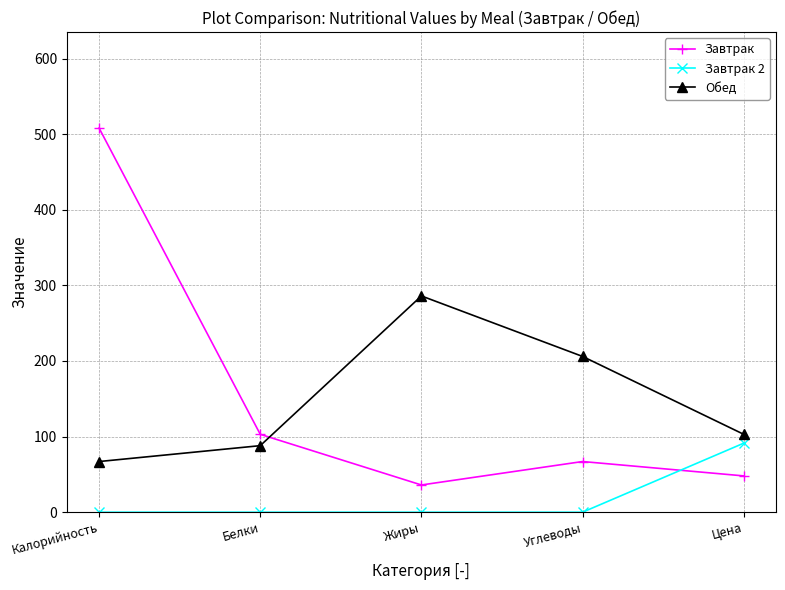

What is the greatest value displayed?

508.0